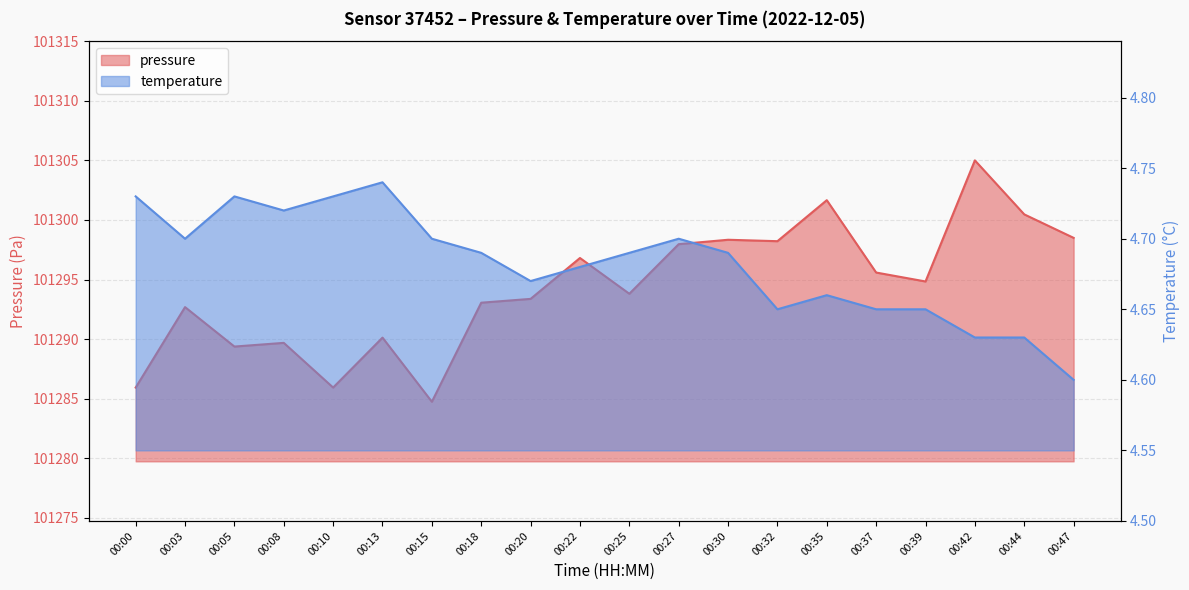

The value of pressure at 00:44 is 66224.9. True or false?

False